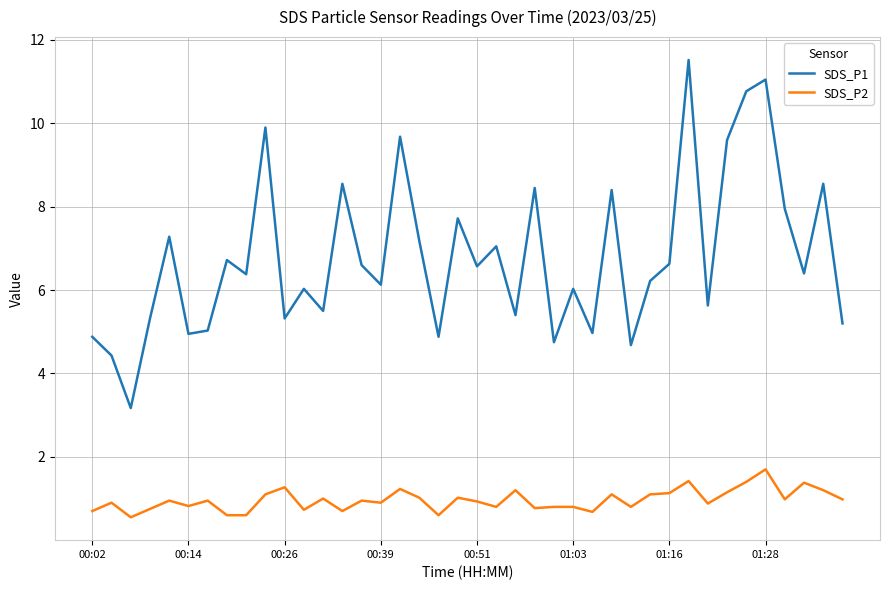

Which series has the largest range (max minus min)?

SDS_P1